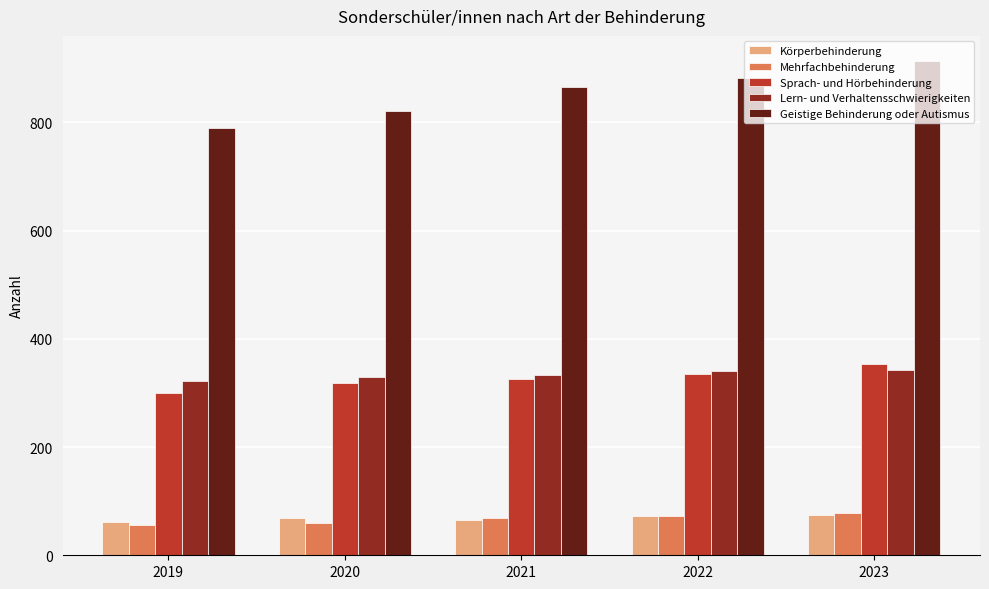

What is the sum of the Sprach- und Hörbehinderung values at 2019 and 2020?

618